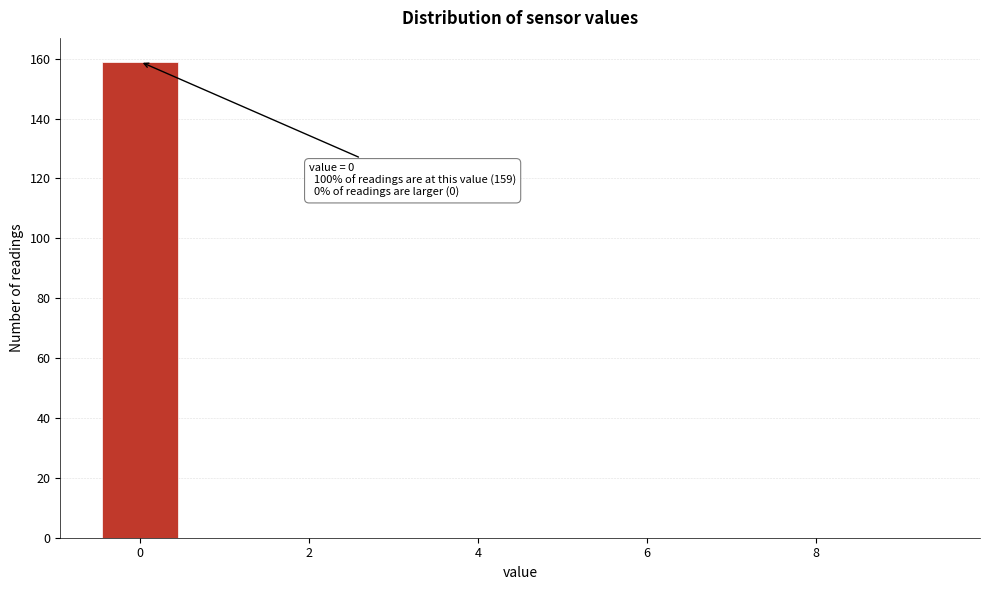

Over which range of the x-axis is the bar tallest?

-0.5 to 0.5